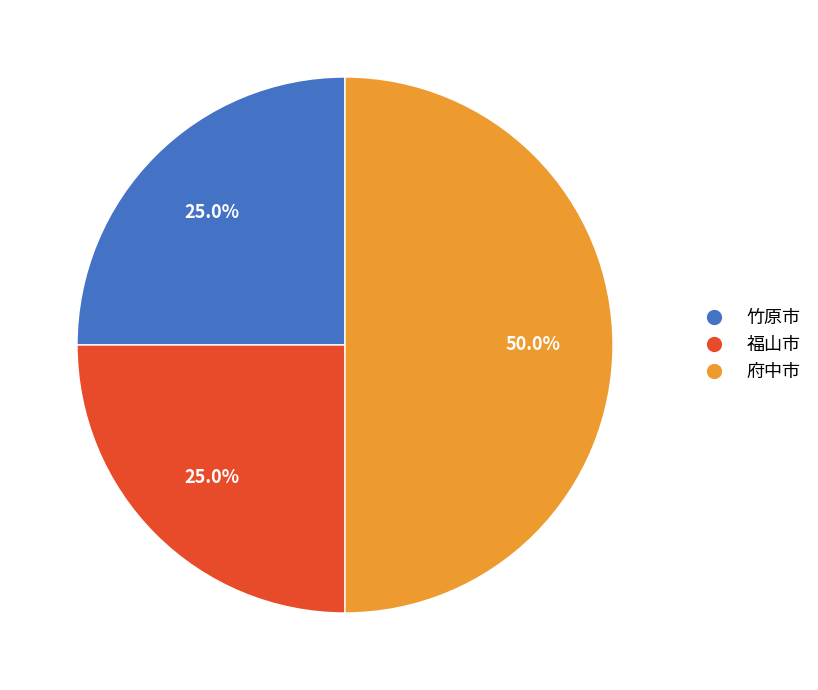

What is the ratio of the value at 府中市 to the value at 竹原市?

2.0